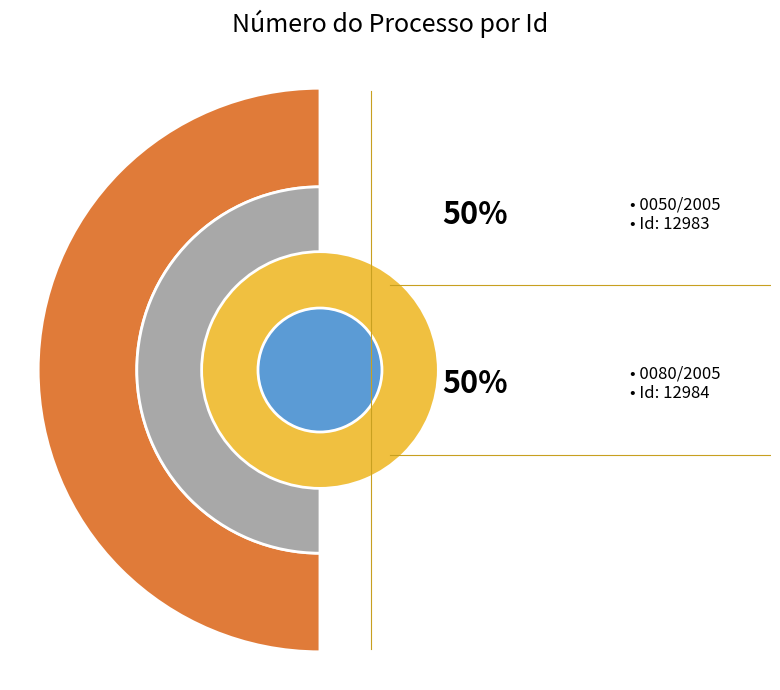

Which category accounts for the majority?

0080/2005